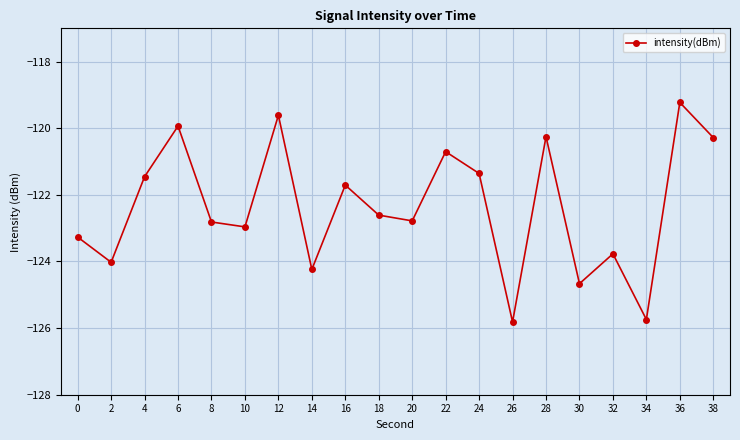

Reading left to right, what are all the values shown in this chart?

0=-123.3	2=-124.0	4=-121.5	6=-119.9	8=-122.8	10=-123.0	12=-119.6	14=-124.2	16=-121.7	18=-122.6	20=-122.8	22=-120.7	24=-121.4	26=-125.8	28=-120.3	30=-124.7	32=-123.8	34=-125.7	36=-119.2	38=-120.3